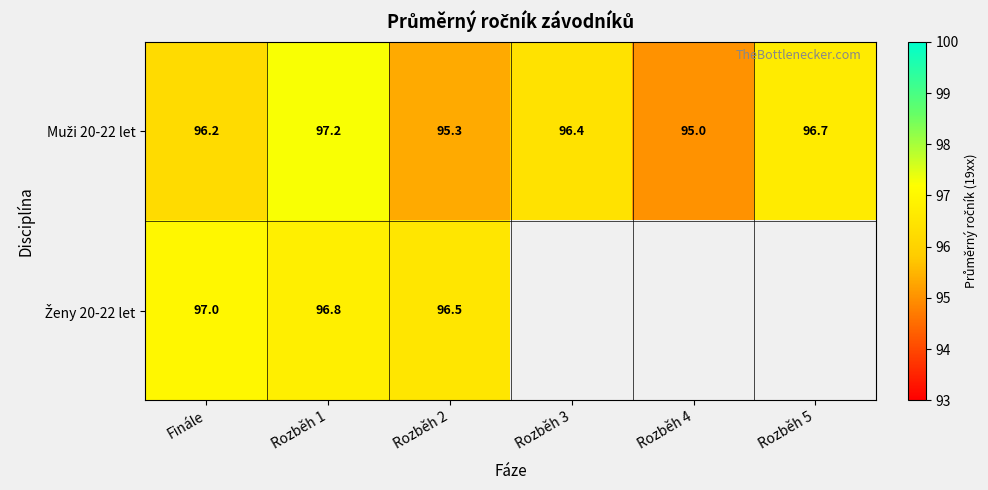

True or false: Muži 20-22 let has a value of 97.2 at Rozběh 1.

True